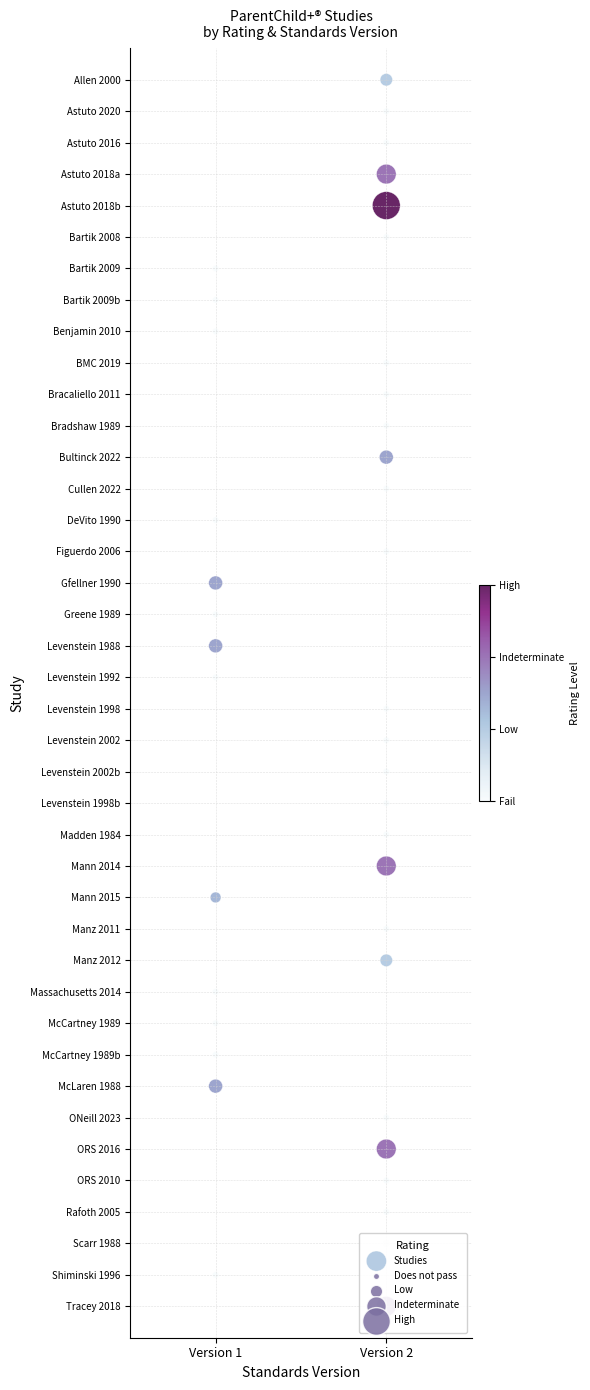

How many positive values are there?

39